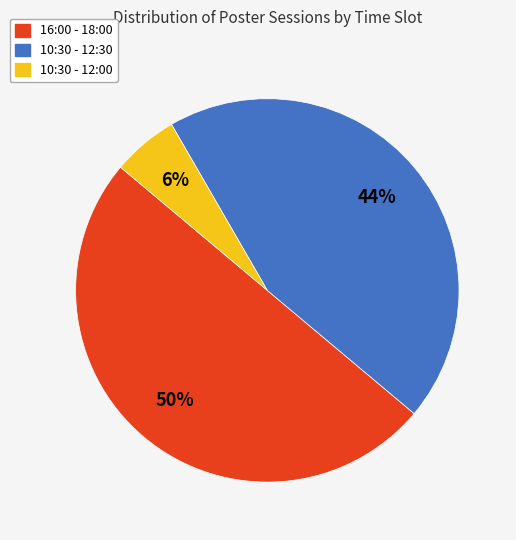

Is the sum of 10:30 - 12:00 and 16:00 - 18:00 greater than half?

Yes